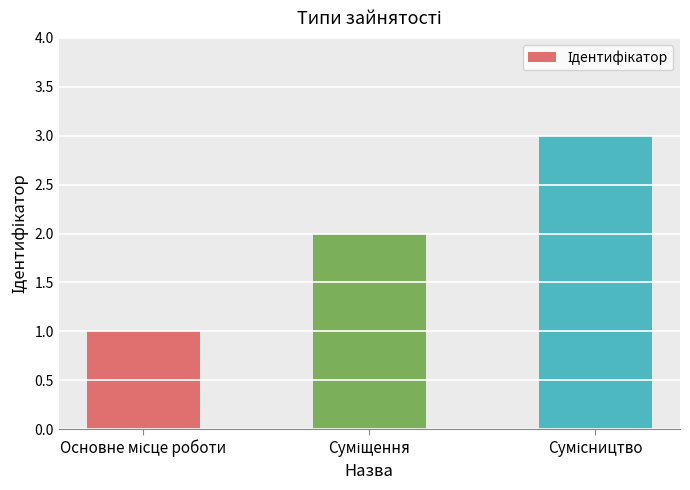

What is the sum of all values?

6